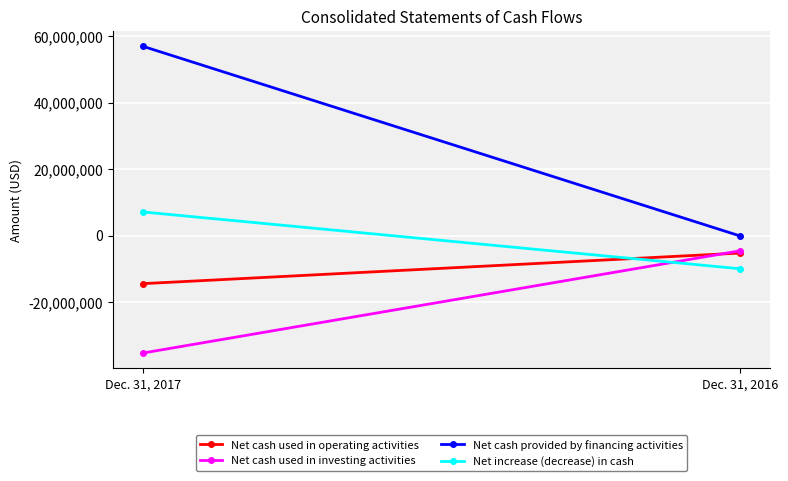

How many lines are shown in the chart?

4